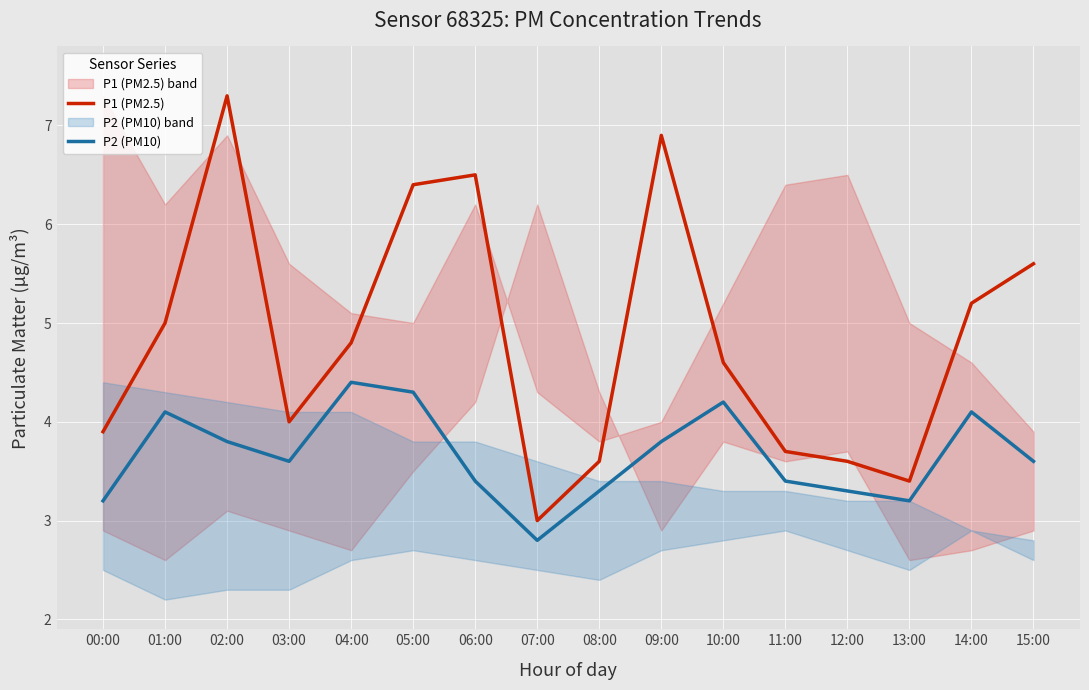

At which label does P2 (PM10) first exceed 3?

00:00